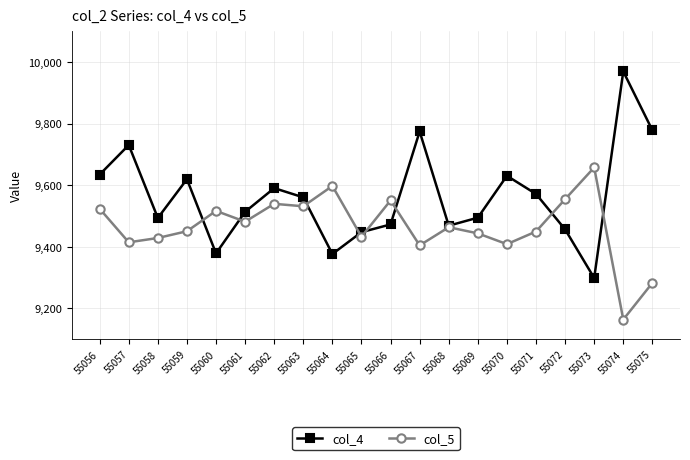

In col_4, how many points are lower than both neighbors (excluding endpoints)?

5